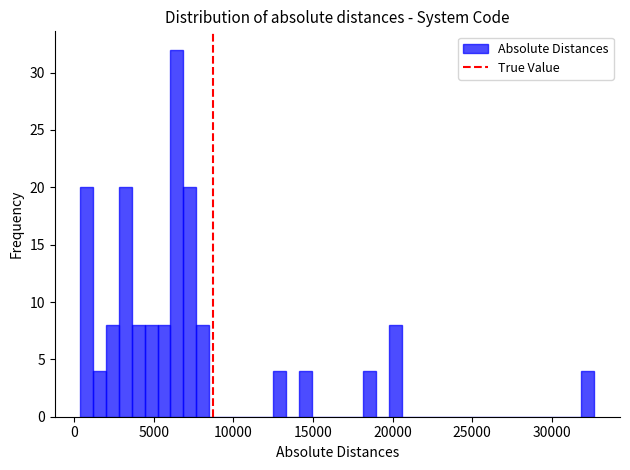

Around what value on the x-axis is the tallest bar? Give the approximate position of its centre, as read against the axis.

6500